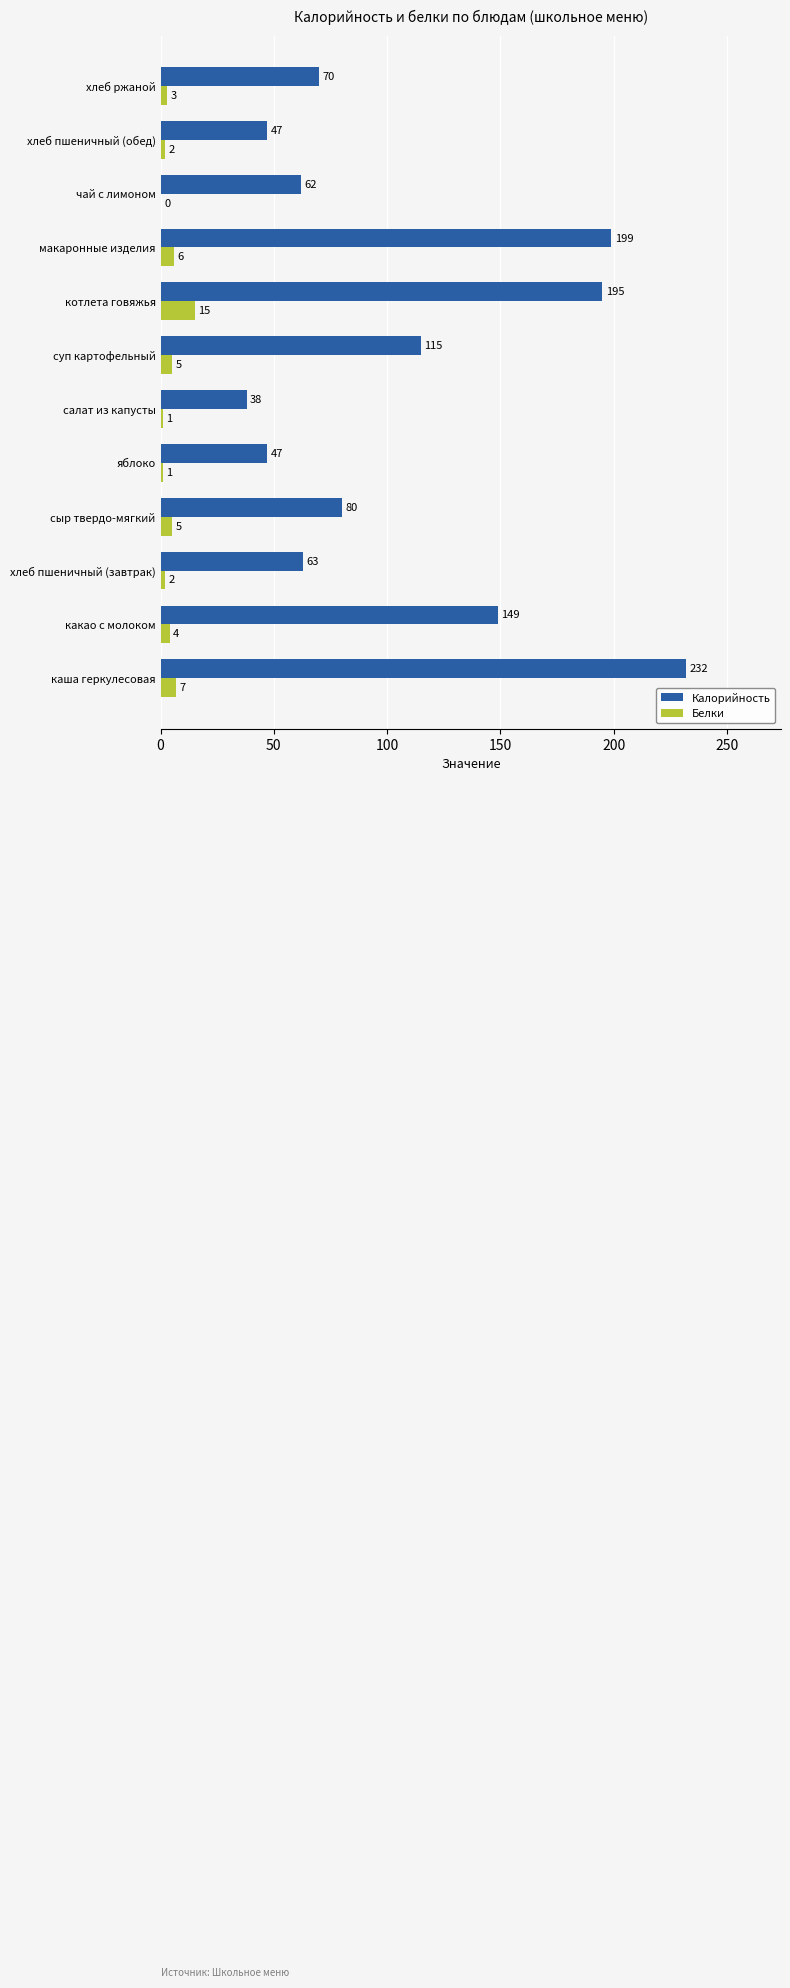

What is the sum of the Белки values at хлеб пшеничный (завтрак) and каша геркулесовая?

9